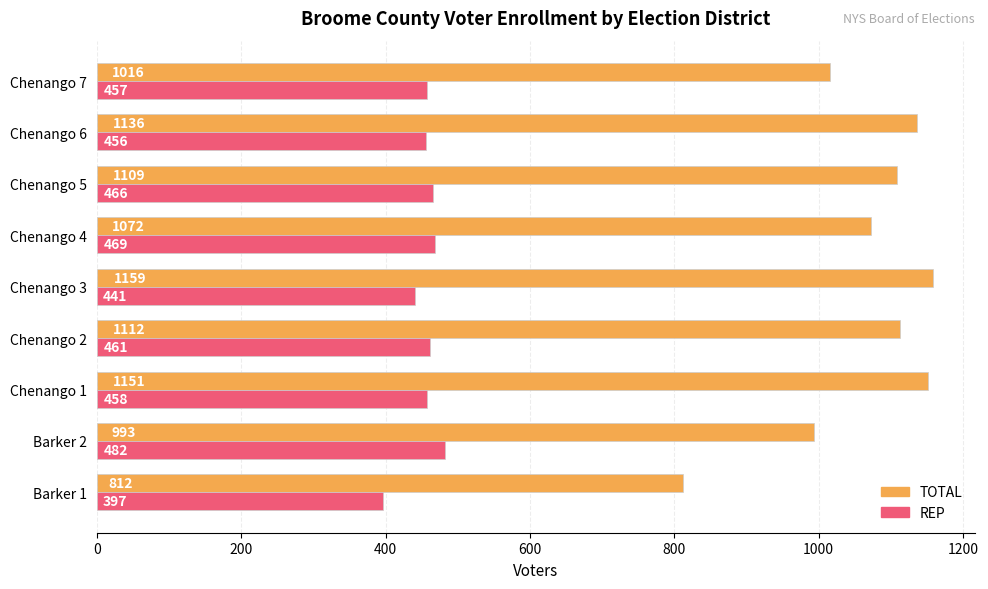

At how many categories does at least one series exceed 1077?

5